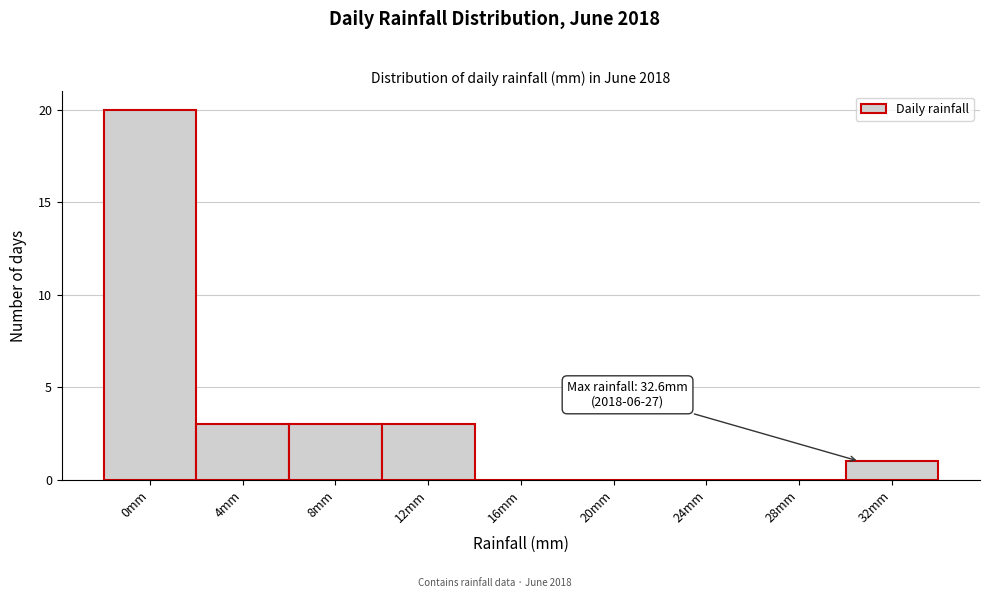

Reading left to right, what are all the values shown in this chart?

0mm=20	4mm=3	8mm=3	12mm=3	16mm=0	20mm=0	24mm=0	28mm=0	32mm=1